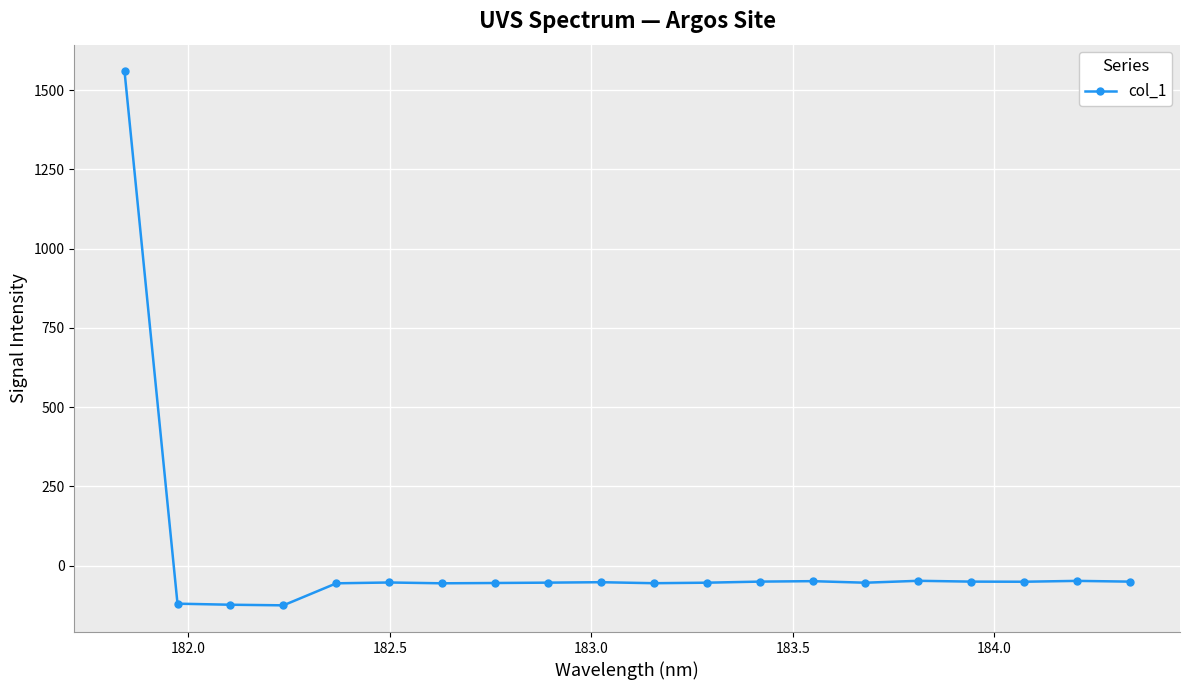

What is the value of the 19th point from the left?

-47.8